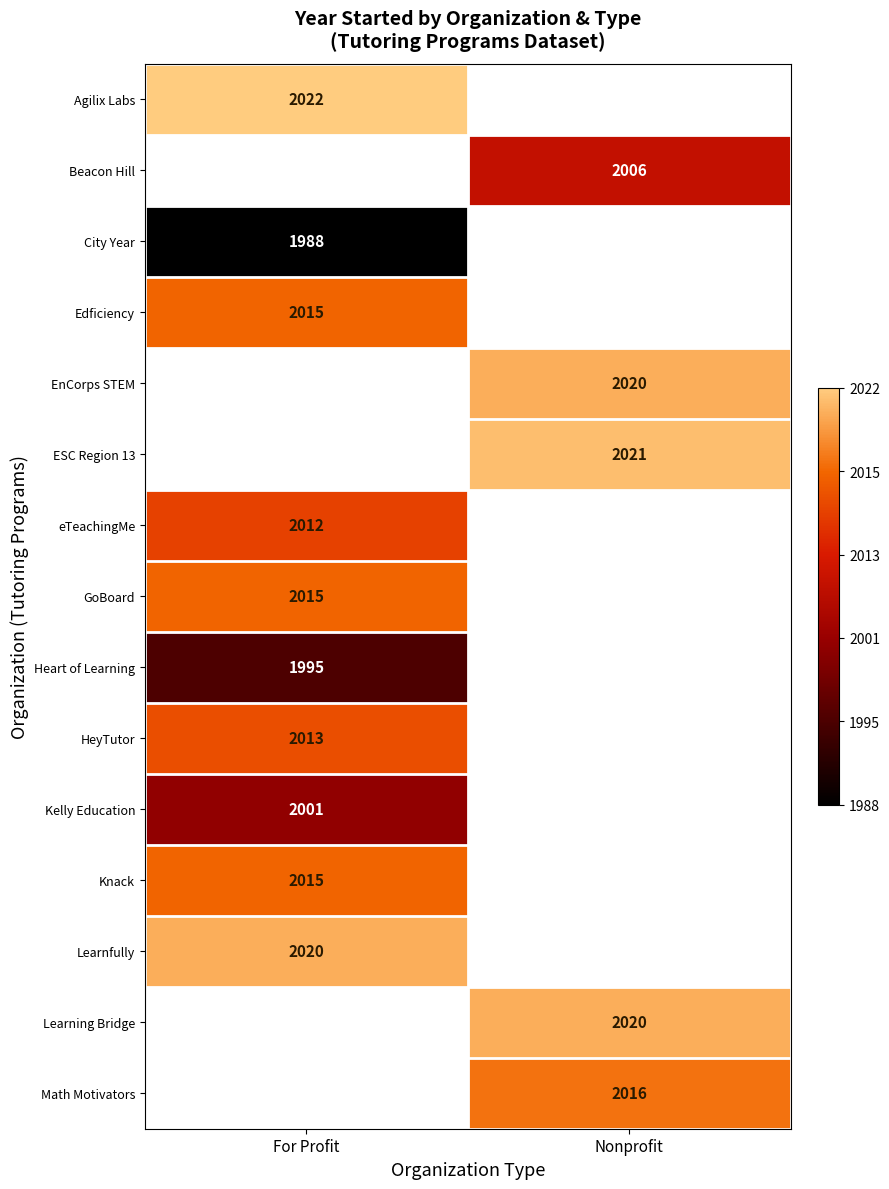

The value of Edficiency at For Profit is 2015. True or false?

True